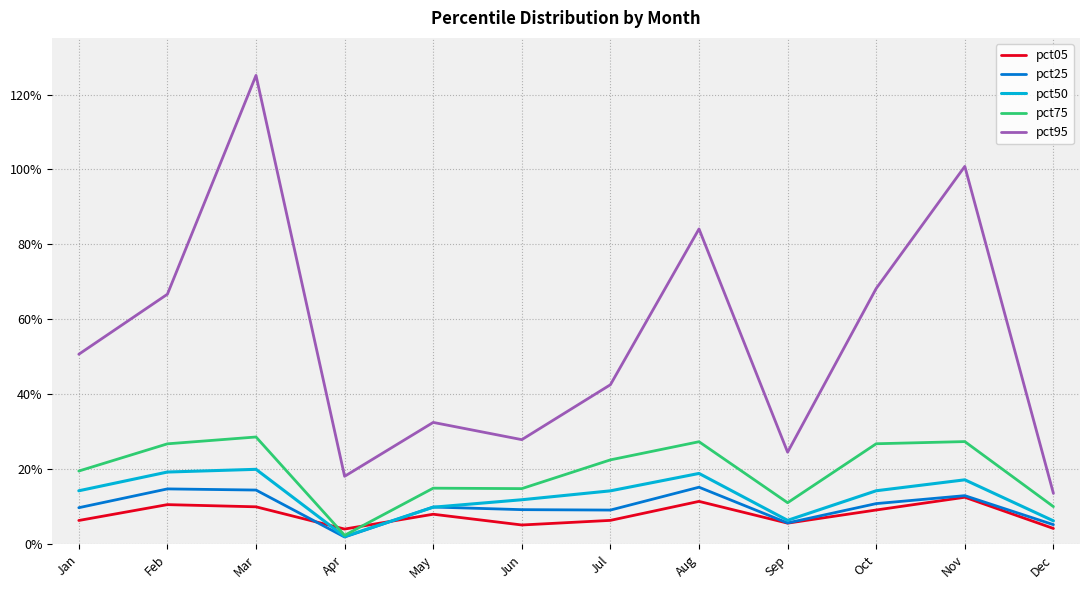

What is the difference between the second highest and minimum values in the pct95 series?

0.9